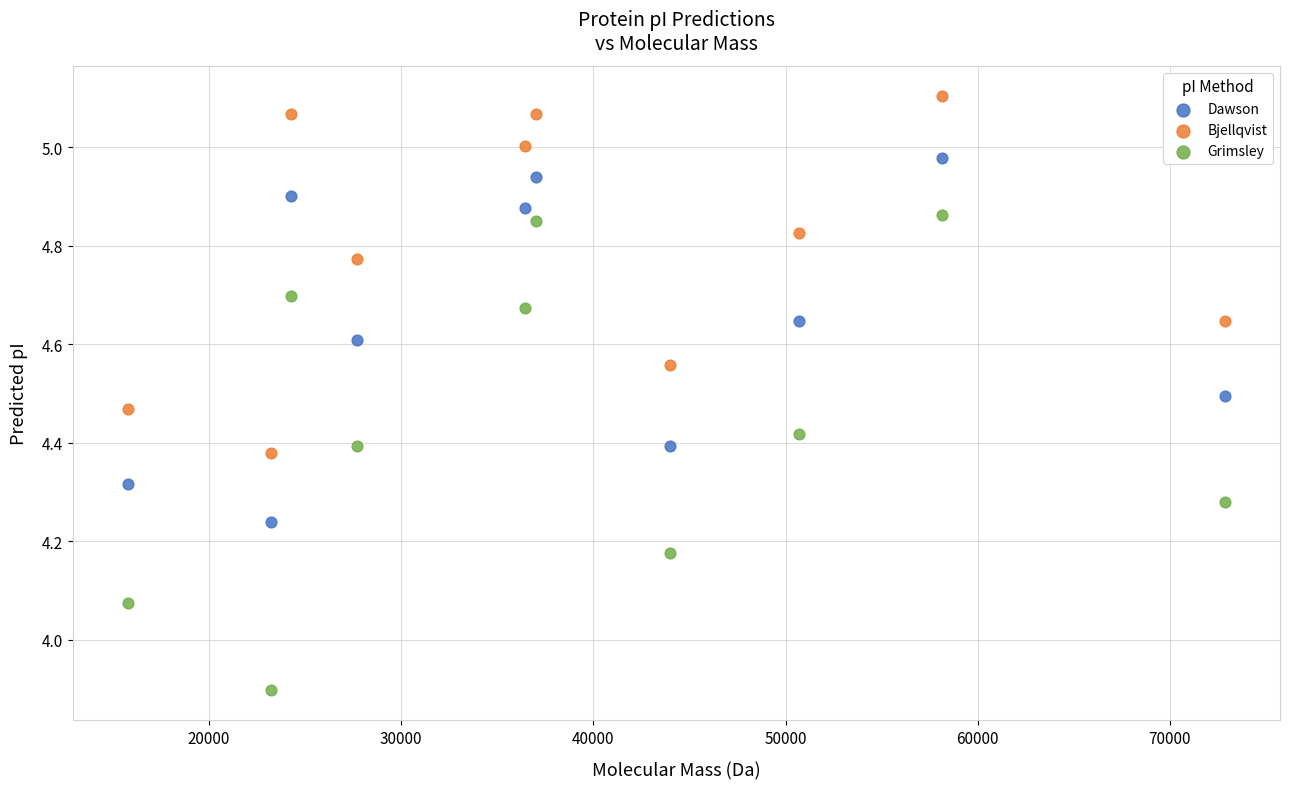

Which series has the largest Y range (max minus min)?

Grimsley